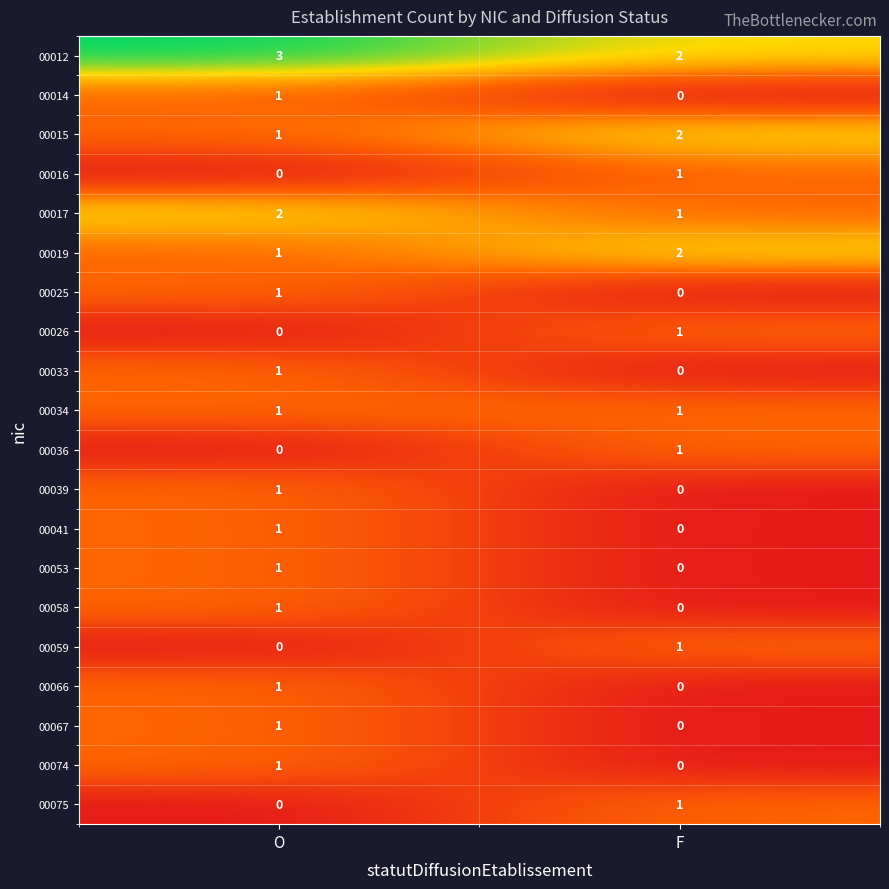

What is the maximum value shown in the chart?

3